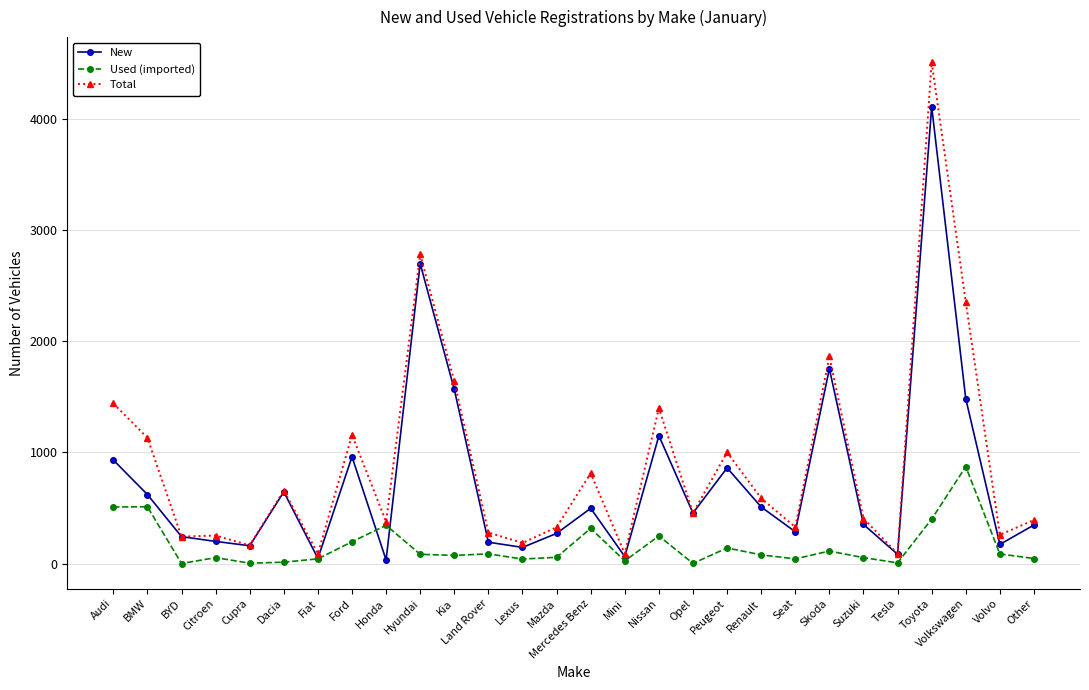

What are all the series names shown in the legend?

New, Used (imported), Total